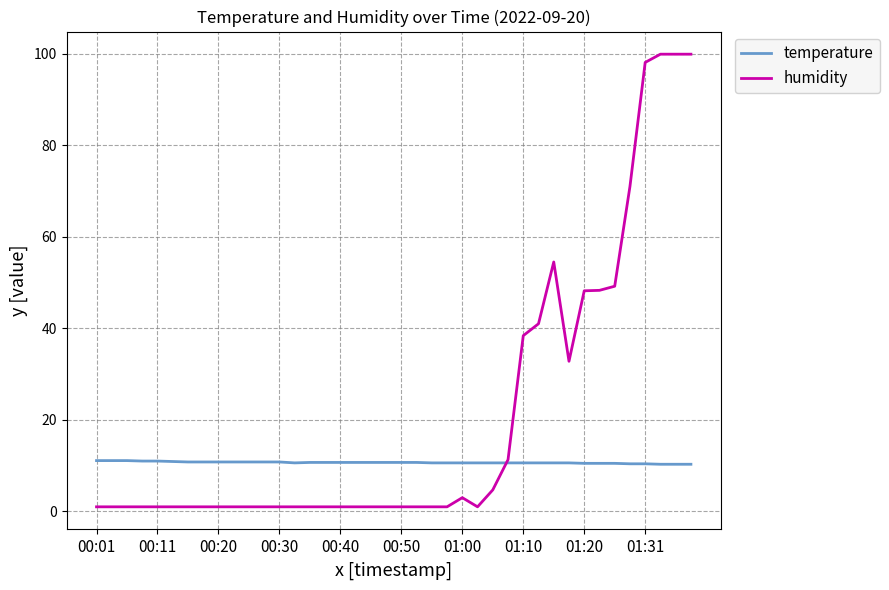

Which series has the largest total across all categories?

humidity